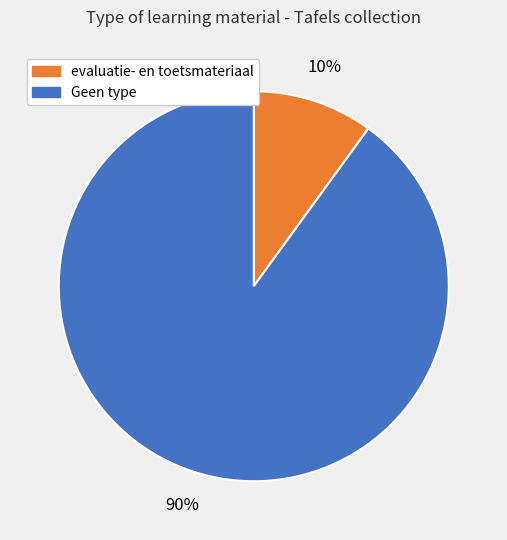

To the nearest percent, what is the average slice percentage?

50%